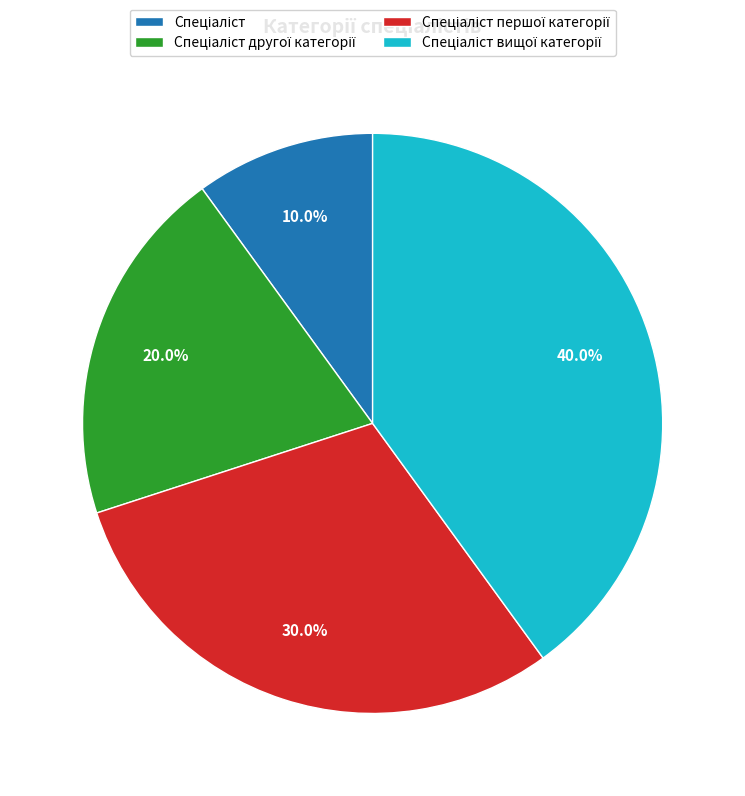

Is there a majority slice in this chart?

No